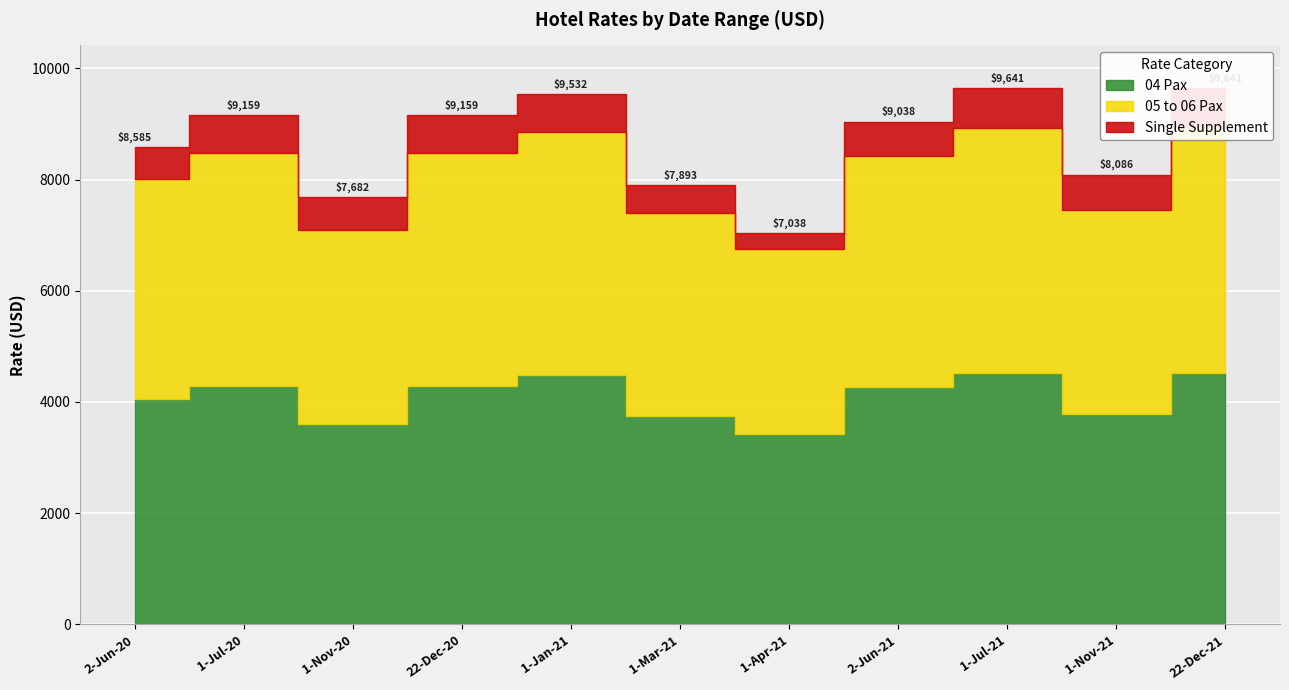

Reading left to right, list all the values displayed in this chart.

04 Pax: 2-Jun-20=4057	1-Jul-20=4294	1-Nov-20=3598	22-Dec-20=4294	1-Jan-21=4486	1-Mar-21=3754	1-Apr-21=3429	2-Jun-21=4271	1-Jul-21=4520	1-Nov-21=3787	22-Dec-21=4520
05 to 06 Pax: 2-Jun-20=3947	1-Jul-20=4184	1-Nov-20=3488	22-Dec-20=4184	1-Jan-21=4371	1-Mar-21=3638	1-Apr-21=3314	2-Jun-21=4155	1-Jul-21=4404	1-Nov-21=3672	22-Dec-21=4404
Single Supplement: 2-Jun-20=581	1-Jul-20=681	1-Nov-20=596	22-Dec-20=681	1-Jan-21=675	1-Mar-21=501	1-Apr-21=295	2-Jun-21=612	1-Jul-21=717	1-Nov-21=627	22-Dec-21=717